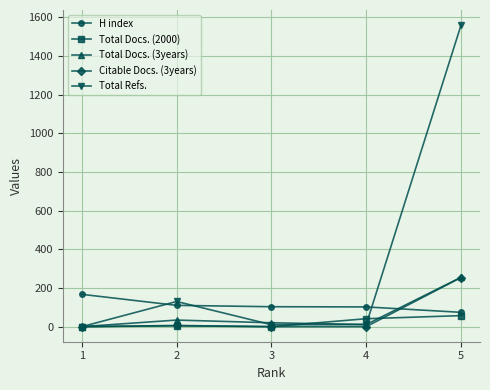

At which category does Total Docs. (2000) reach its first local peak?

2